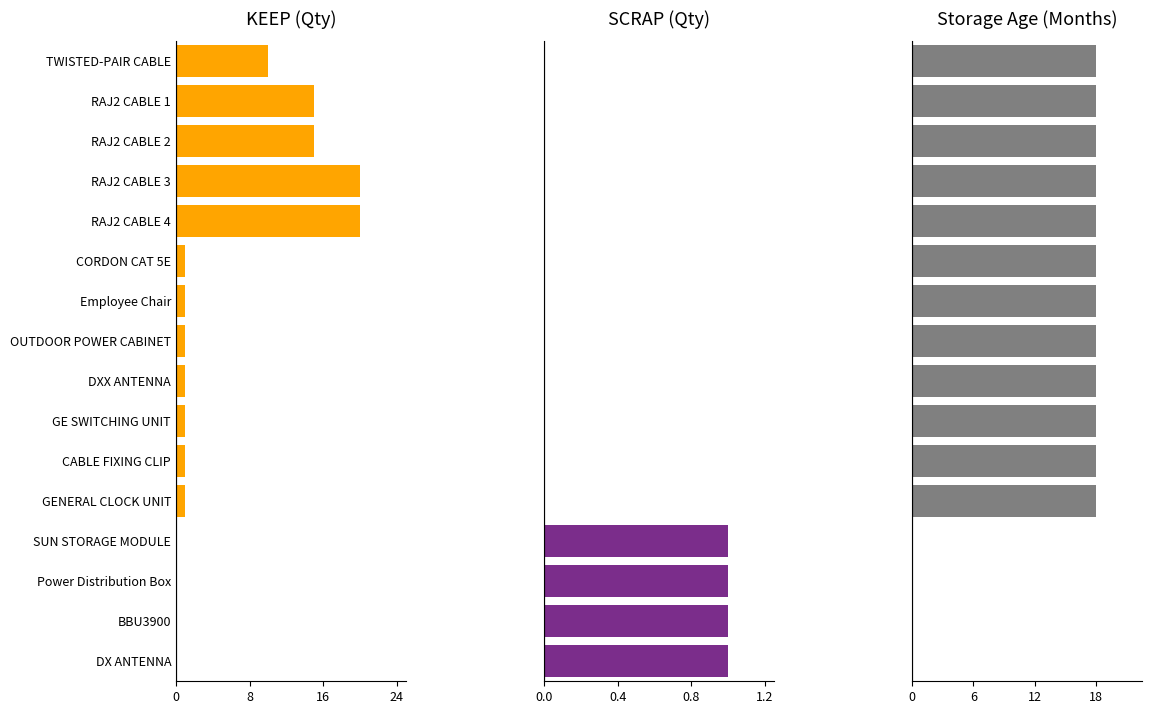

How many values in Storage Age (Months) are above zero?

12